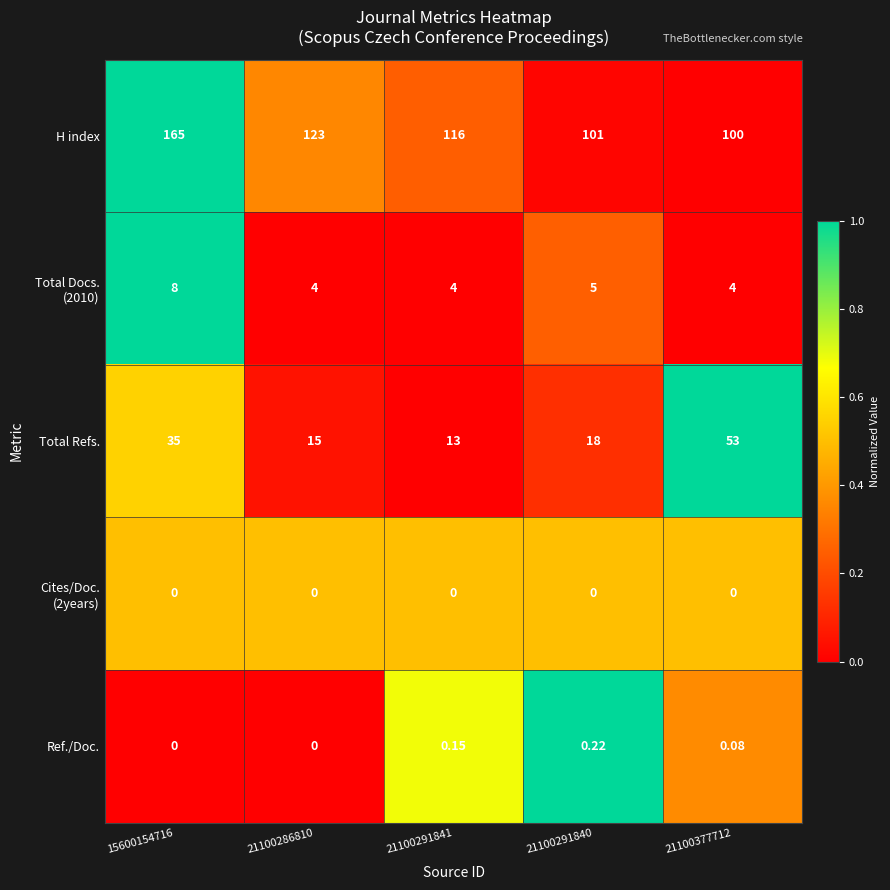

Which series has the largest total across all categories?

H index